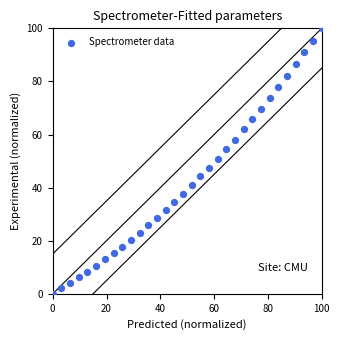

What is the range of Y values (max minus min)?

100.0